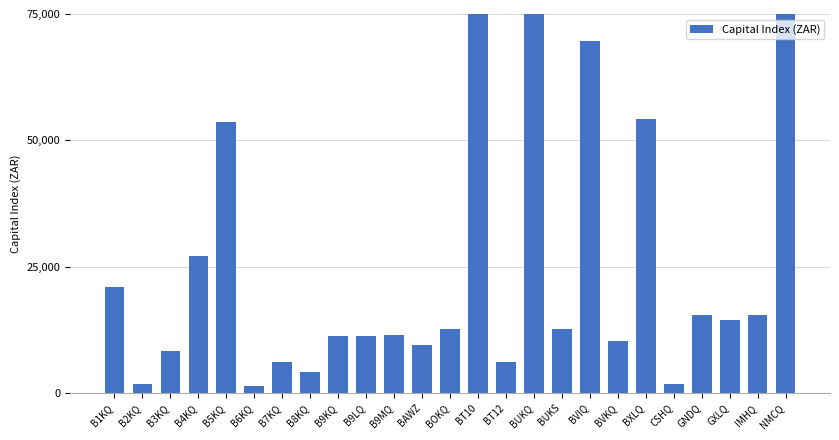

Read the value at B9LQ.

11369.1